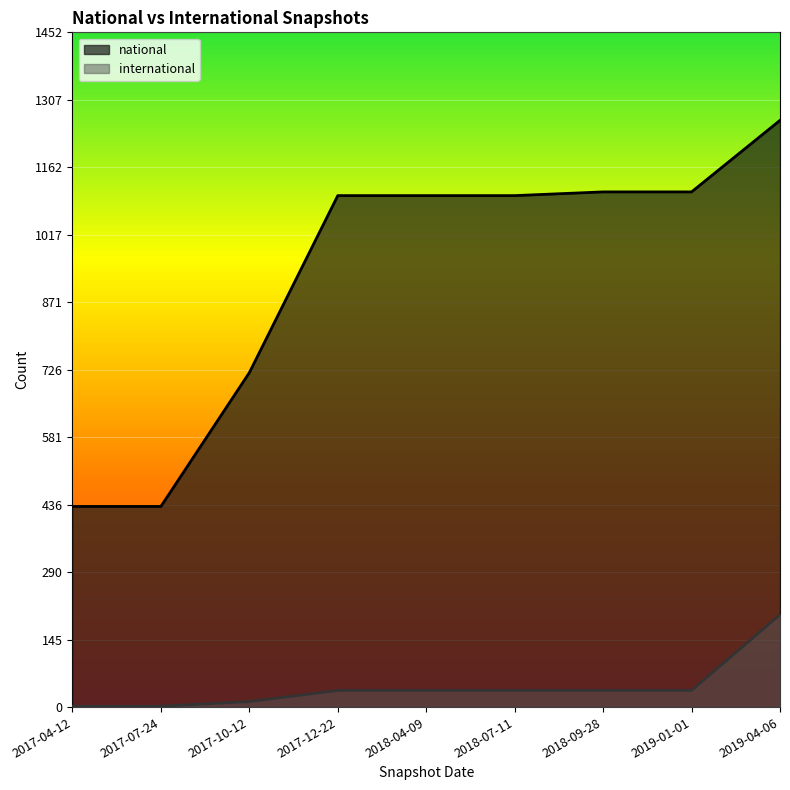

At which label does national reach its peak?

2019-04-06